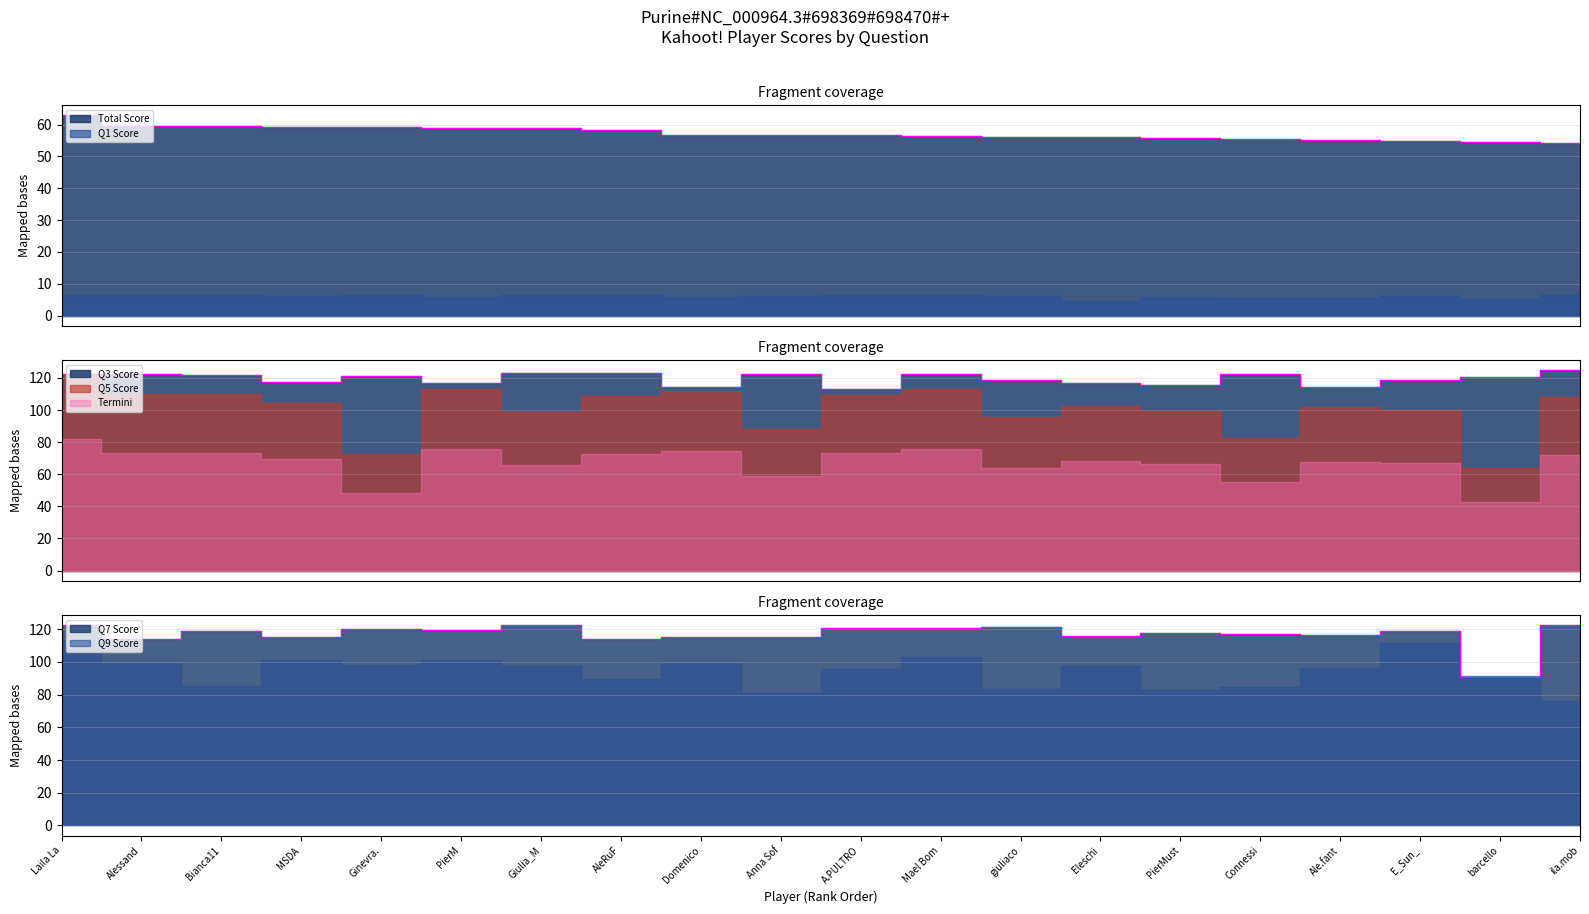

True or false: Q7 Score and Total Score intersect in this chart.

False